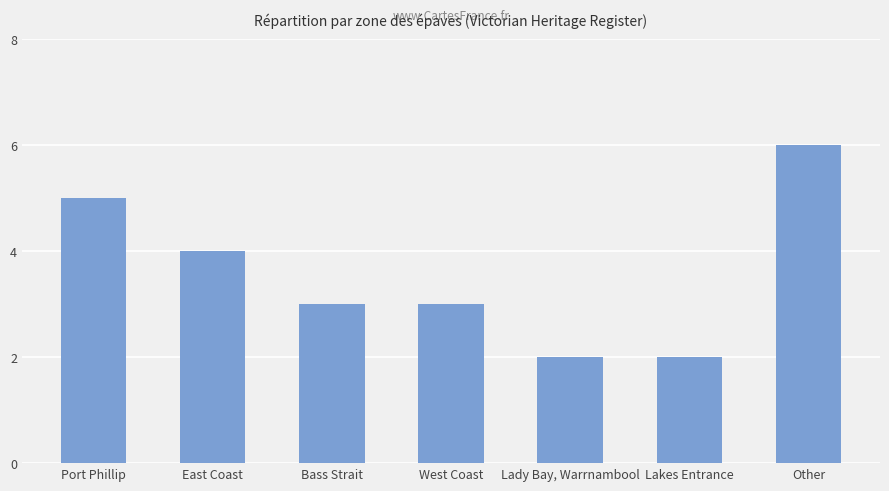

Does the chart contain stacked bars?

No